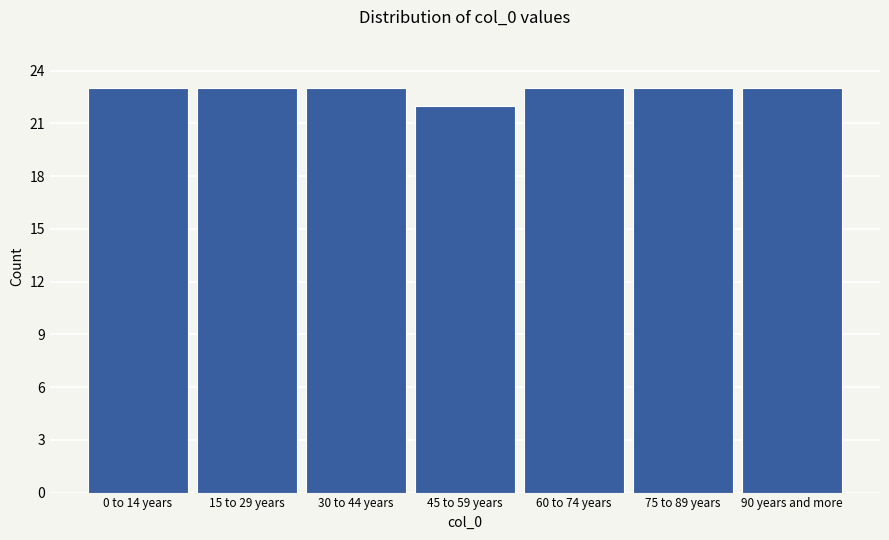

Reading left to right, what are all the values shown in this chart?

23	23	23	22	23	23	23